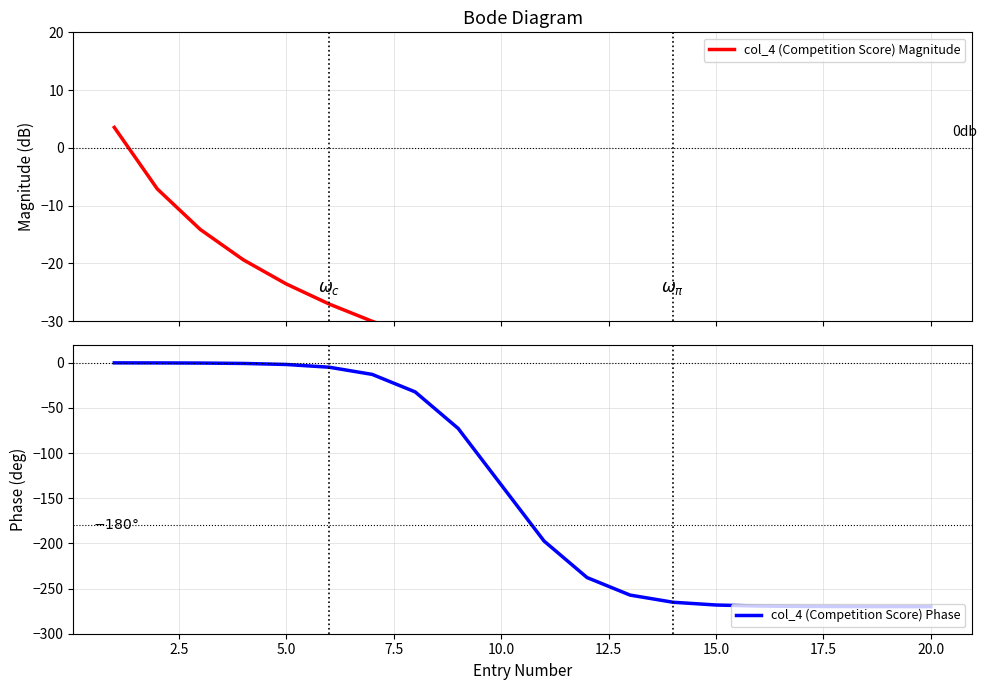

At how many categories does at least one series exceed -170?

20